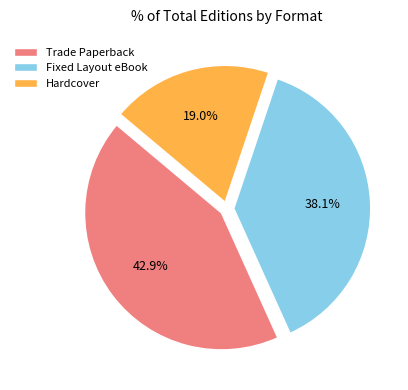

To the nearest percent, what is the combined percentage of Trade Paperback and Fixed Layout eBook?

81%